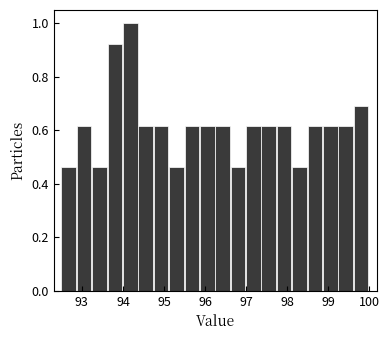

Read against the x-axis, roughly where is the centre of the tallest bar?

94.2